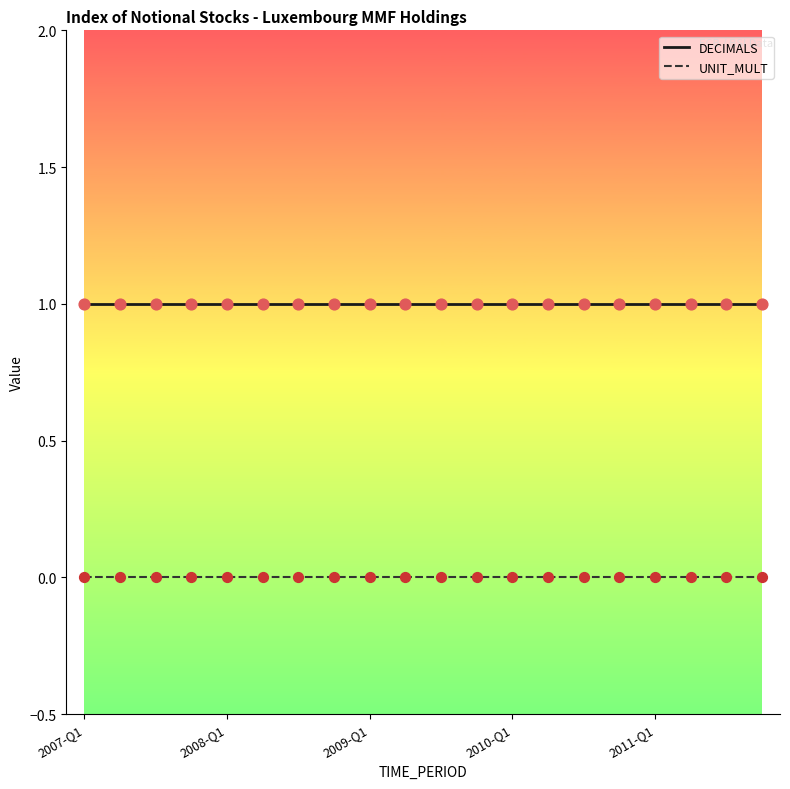

Which series has the largest total across all categories?

DECIMALS